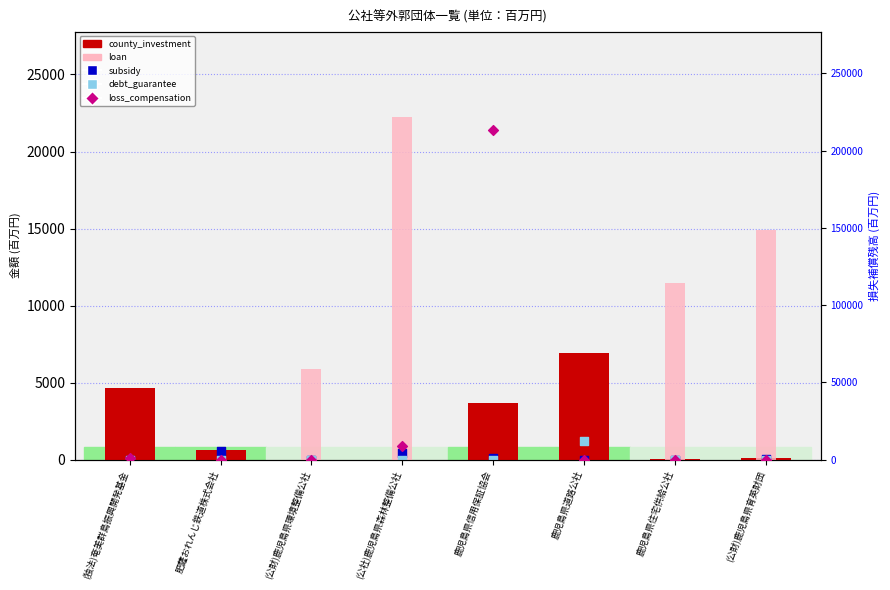

At how many categories does at least one series exceed 181590?

1